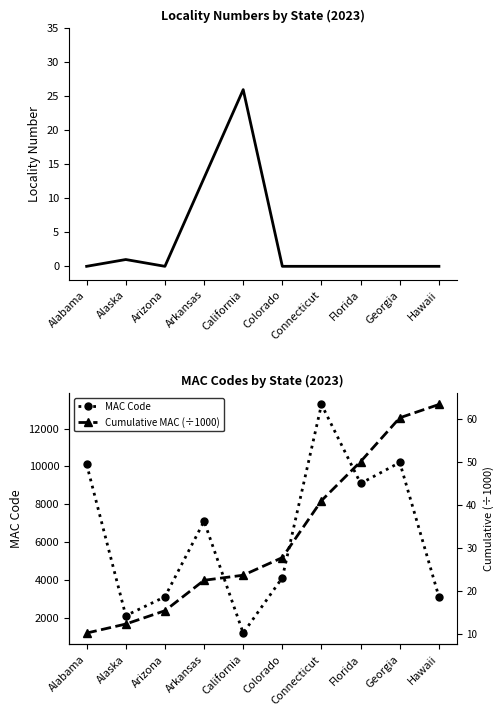

What is the difference between the MAC Code values at Alabama and Georgia?

100